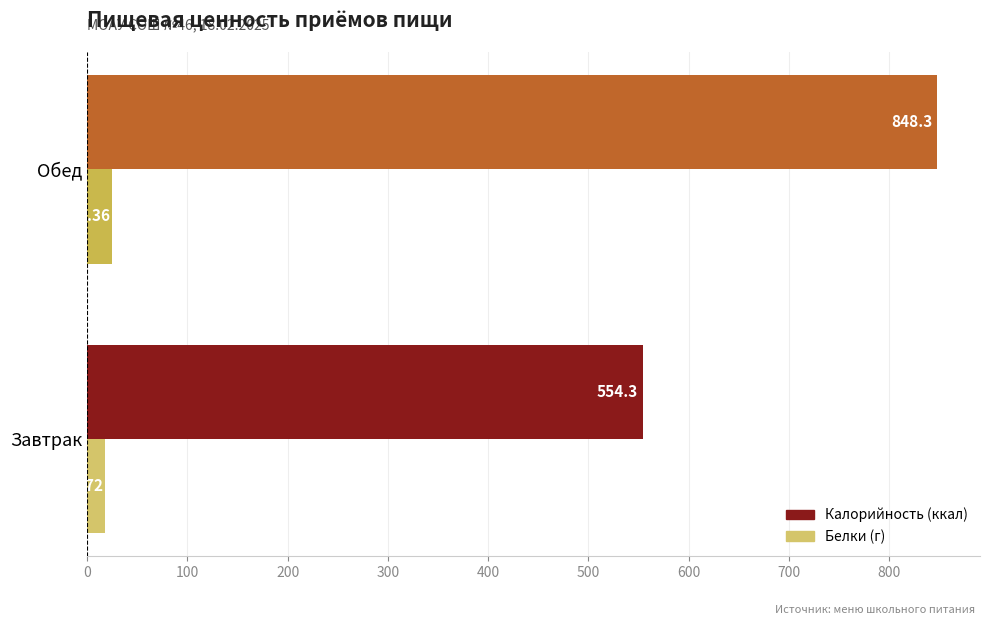

At which category is the sum across all series the highest?

Обед